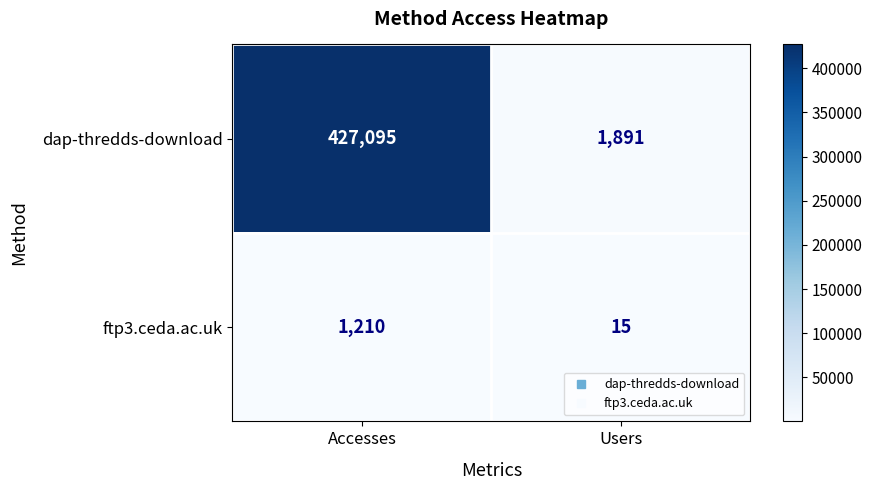

Between Accesses and Users, which series saw the biggest shift?

dap-thredds-download